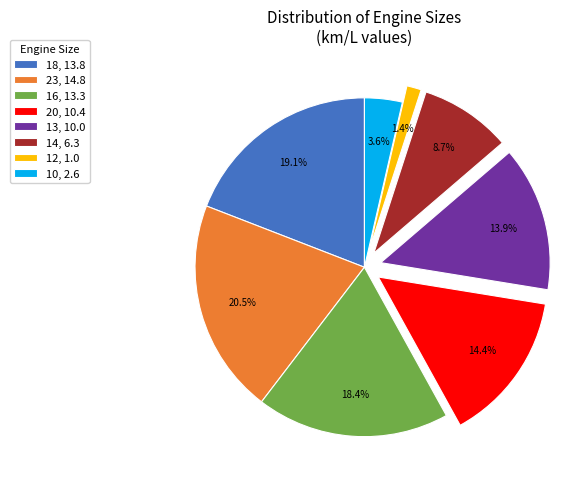

What percentage do 18 and 13 together represent?

33.0%